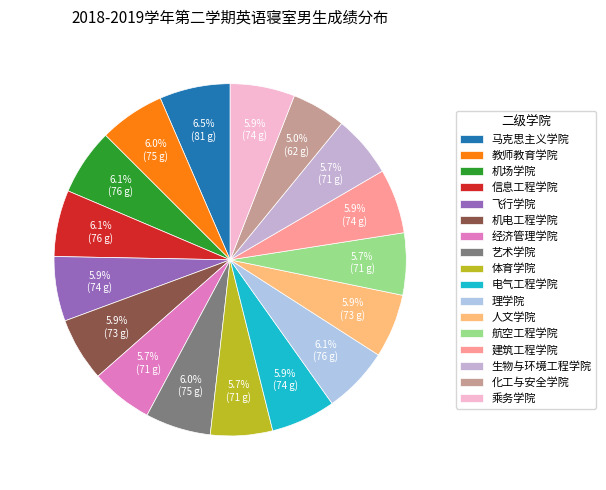

What is the largest slice in the pie chart?

马克思主义学院